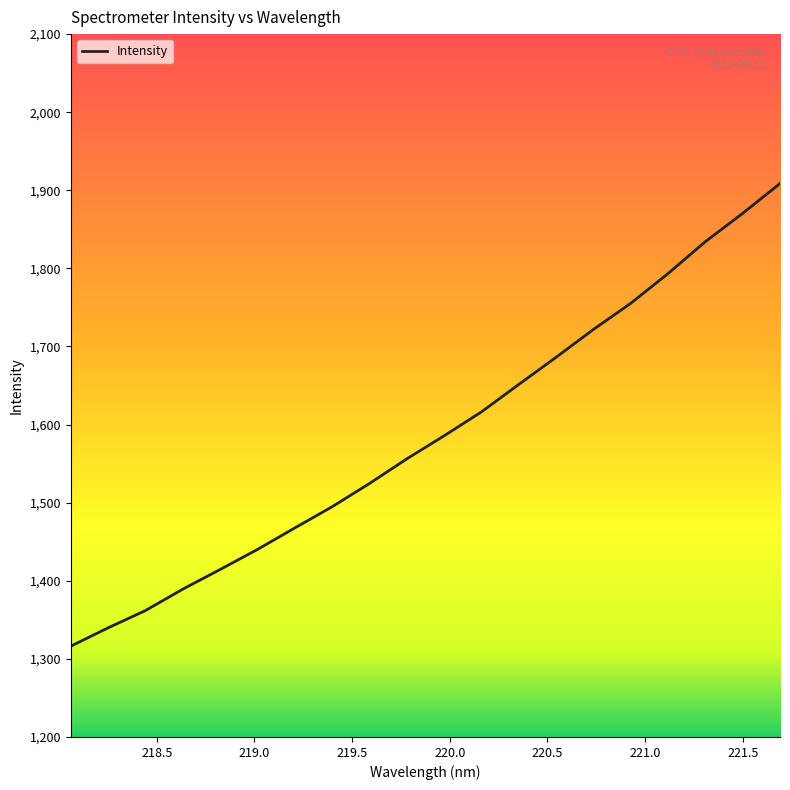

What is the difference between the maximum and second lowest values?

568.9